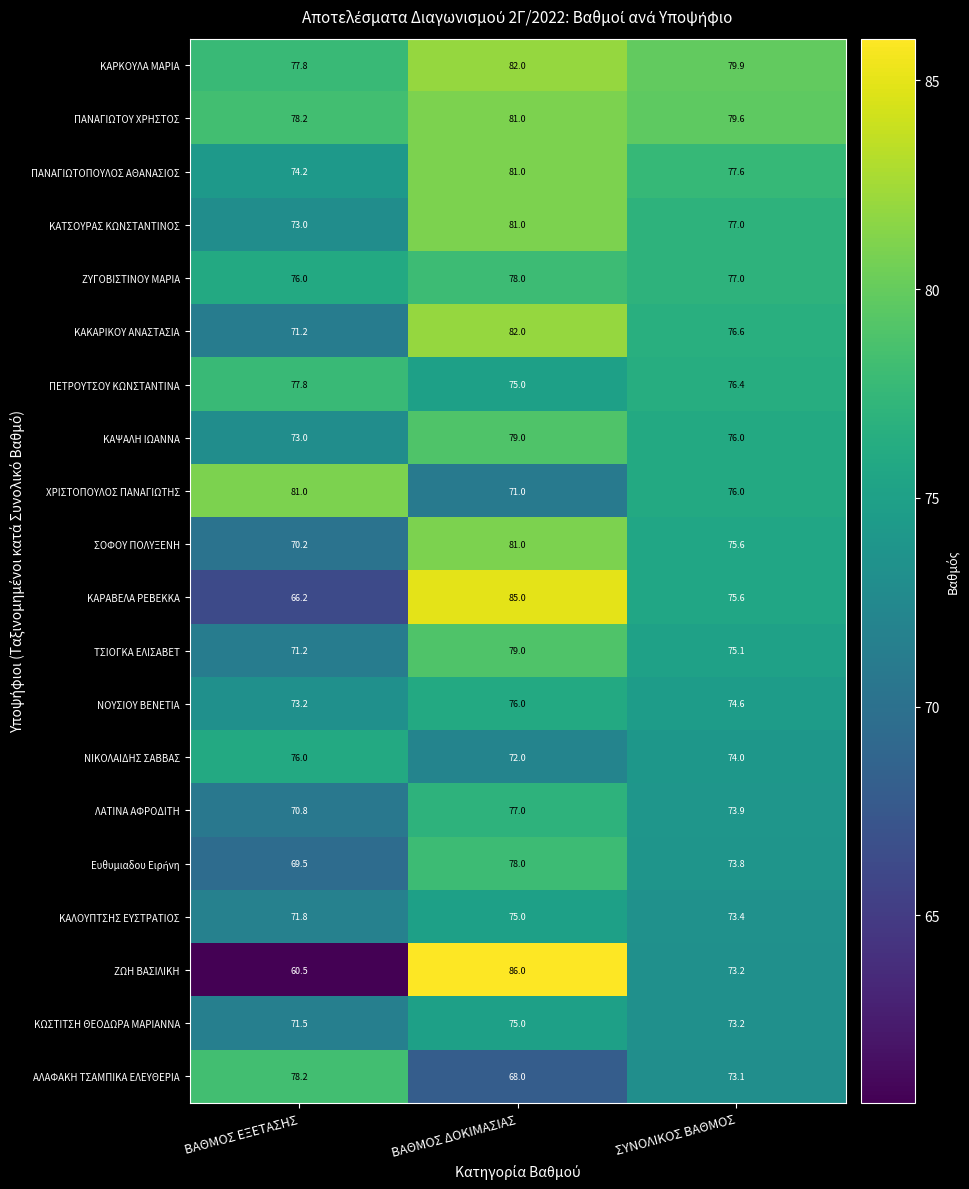

At which category is the sum across all series the highest?

ΒΑΘΜΟΣ ΔΟΚΙΜΑΣΙΑΣ